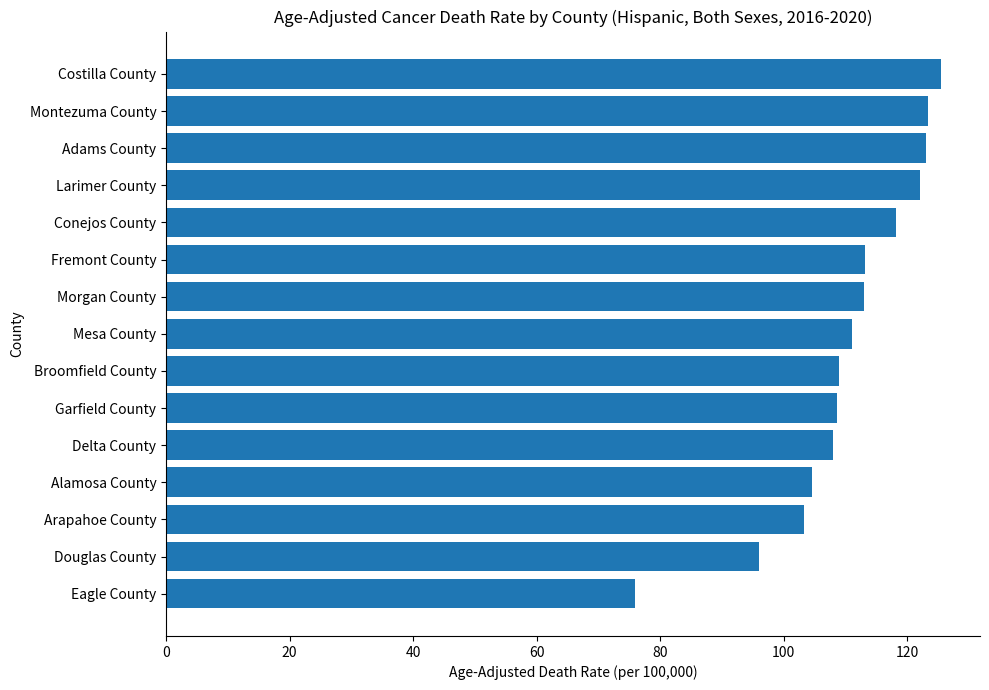

How many values are below 111?

7